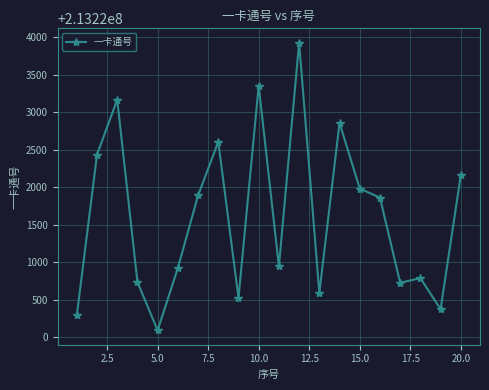

What is the difference between the second highest and minimum values?

3260